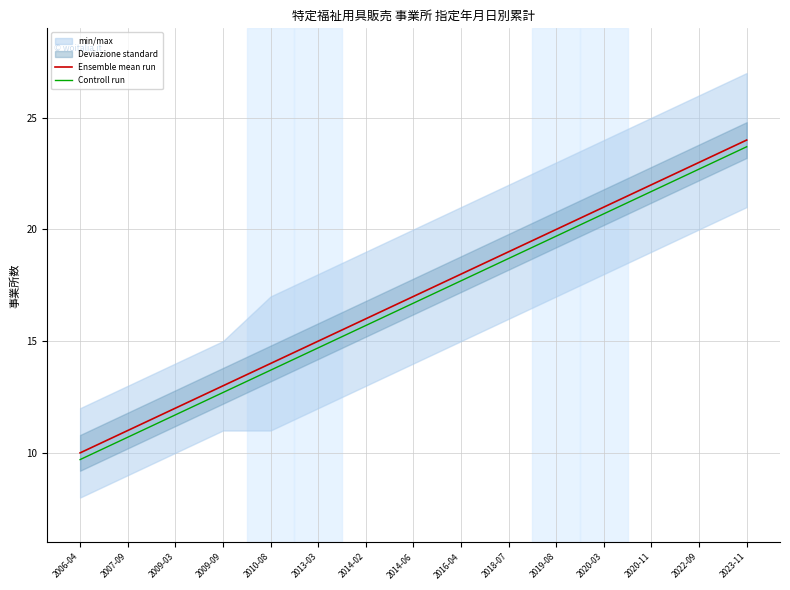

Reading left to right, what are all the values shown in this chart?

Ensemble mean run: 10.0	11.0	12.0	13.0	14.0	15.0	16.0	17.0	18.0	19.0	20.0	21.0	22.0	23.0	24.0
Controll run: 9.7	10.7	11.7	12.7	13.7	14.7	15.7	16.7	17.7	18.7	19.7	20.7	21.7	22.7	23.7